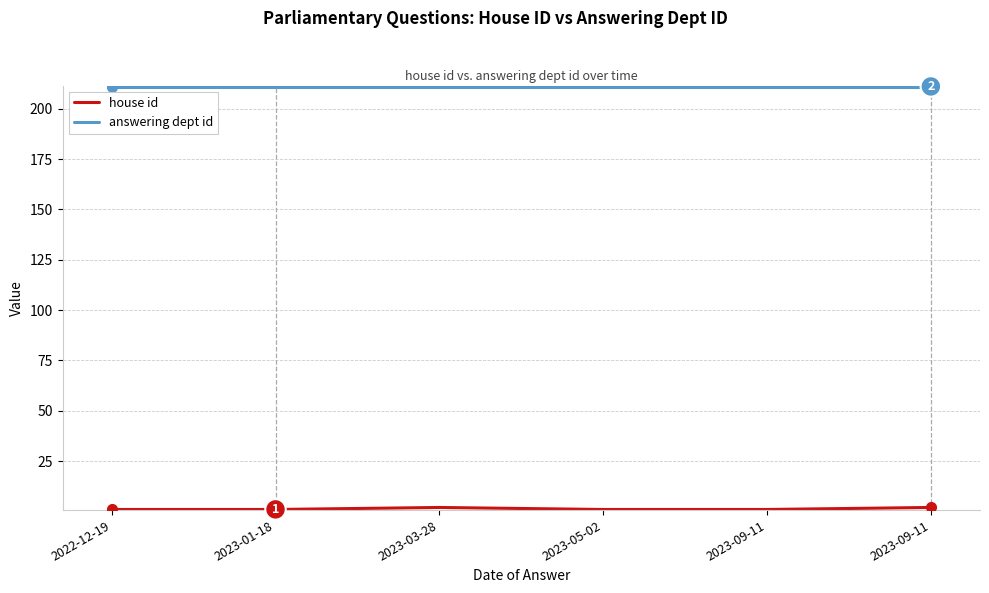

What is the label of the 6th point from the right?

2022-12-19